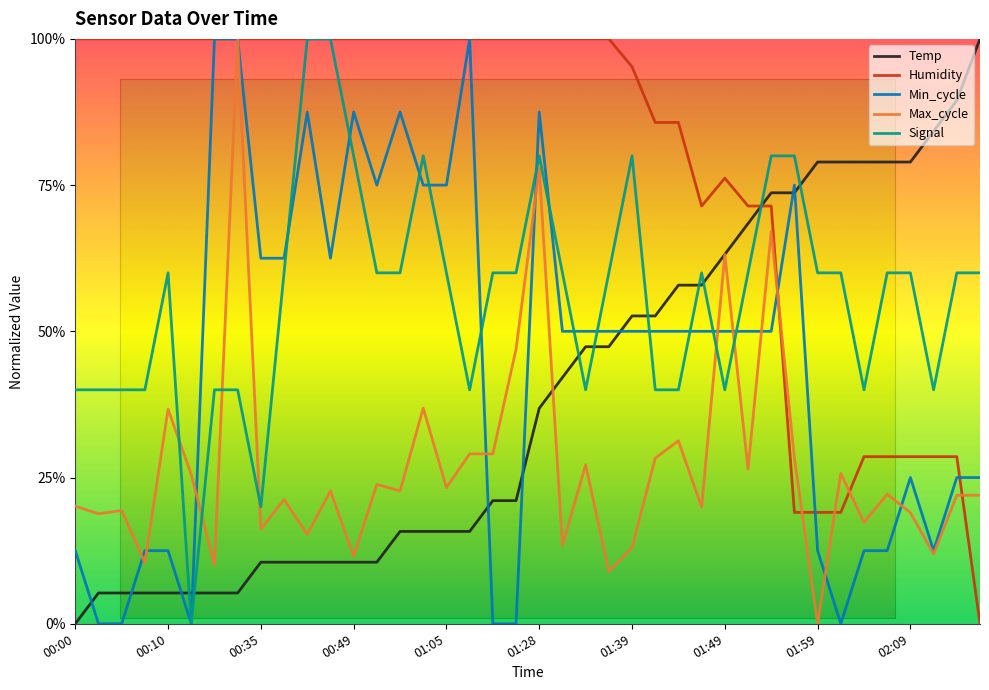

Count the number of data series in this chart.

5